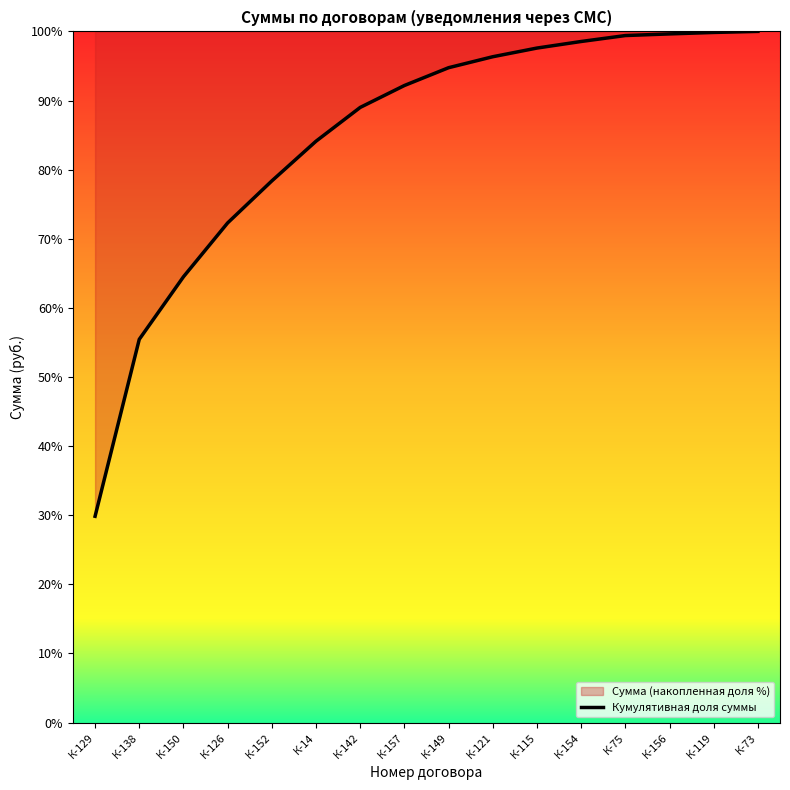

What is the sum of the values at К-119 and К-73?

199.8